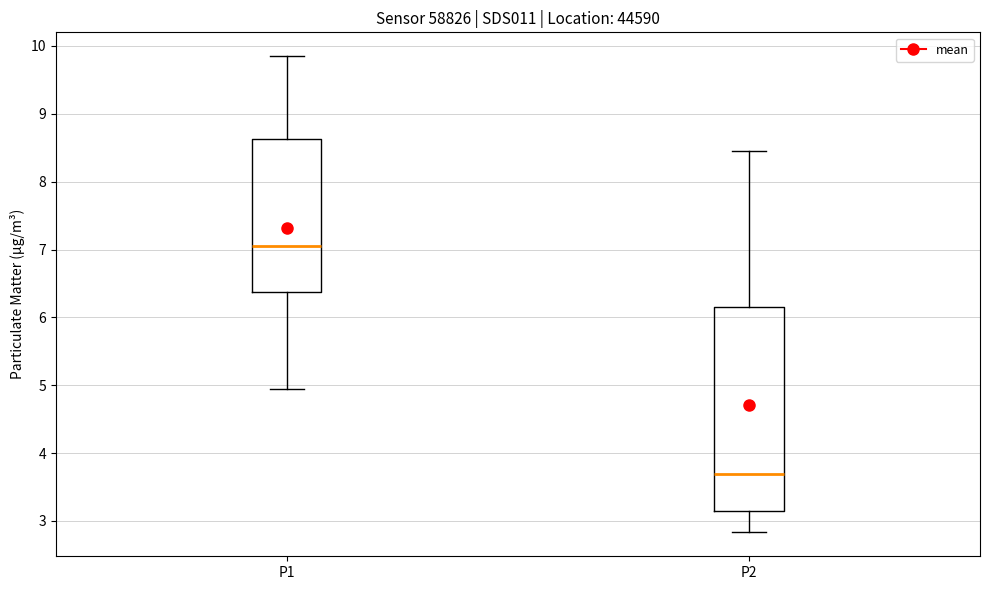

Which box has the highest median line?

P1